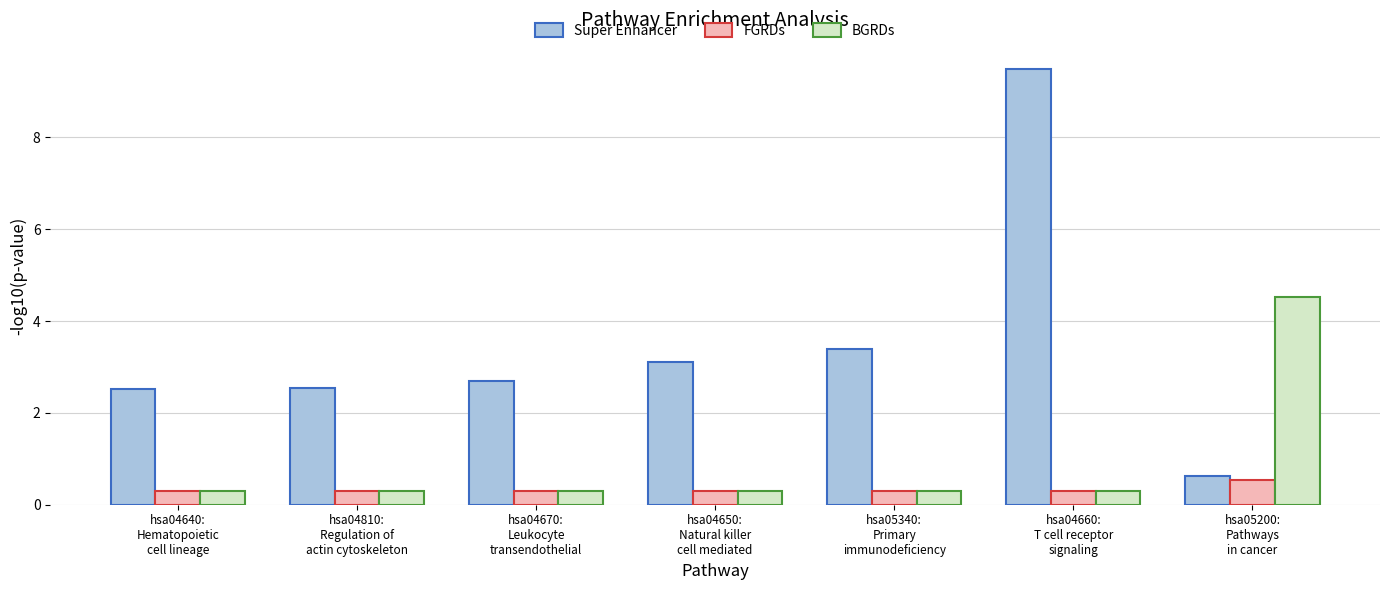

What is the label of the 6th bar from the left?

hsa04660:
T cell receptor
signaling